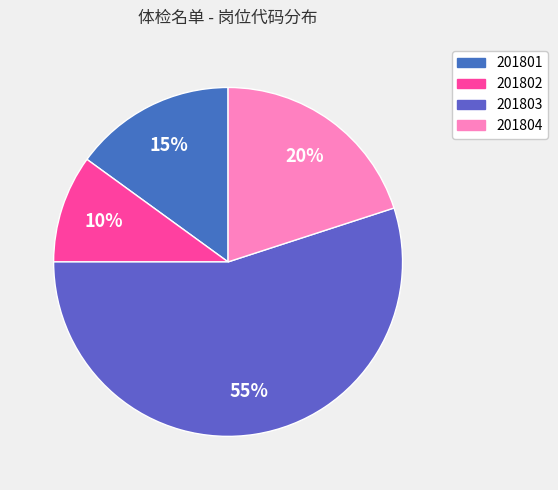

What is the smallest slice in the pie chart?

201802